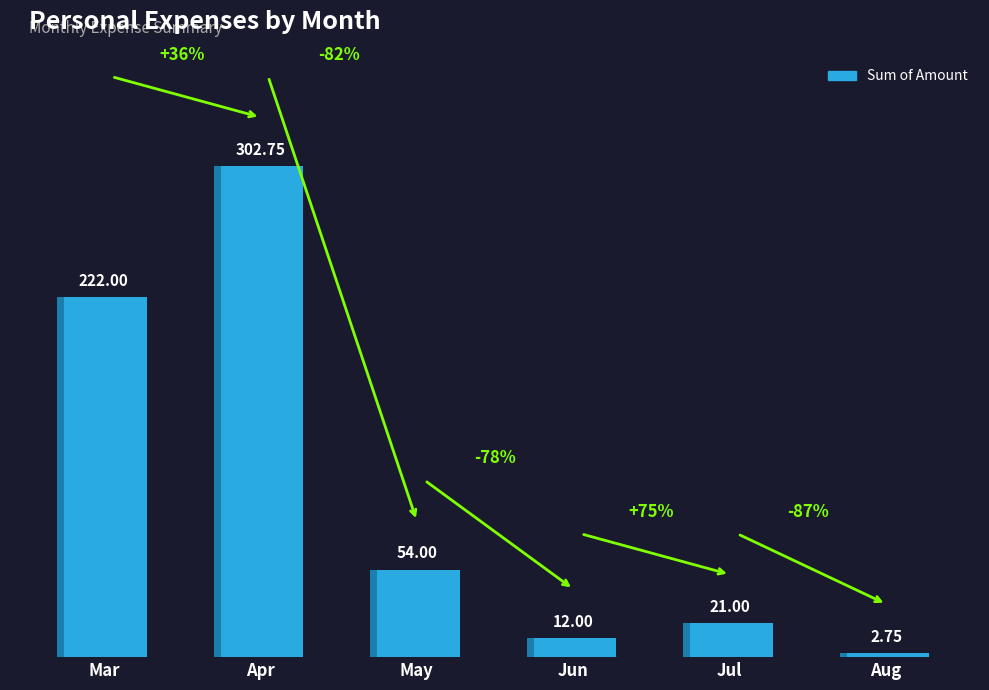

Between Jun and Mar, which is larger?

Mar